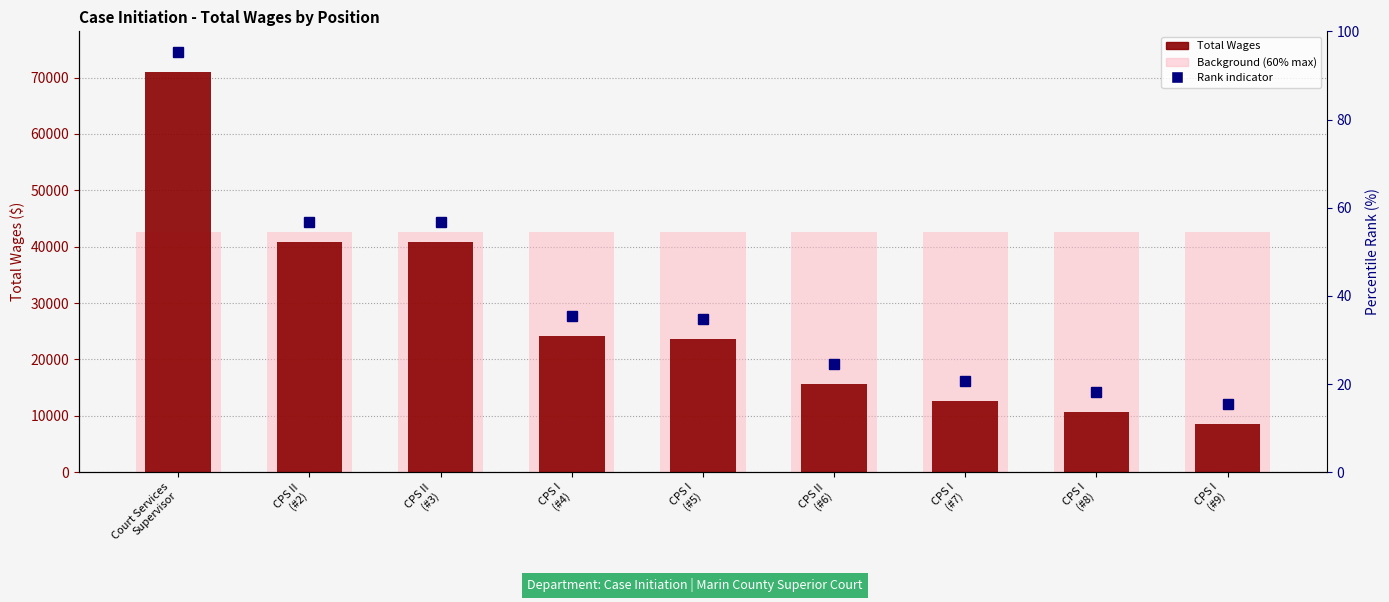

What is the difference between the values at CPS I
(#8) and Court Services
Supervisor?

60282